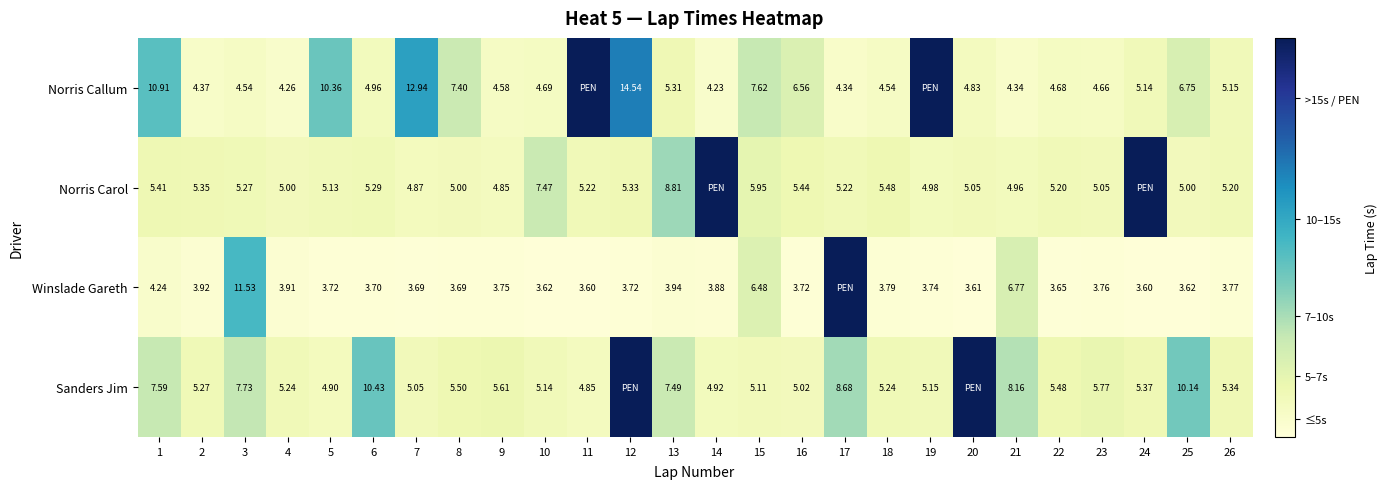

Which category has the highest value across all series?

11